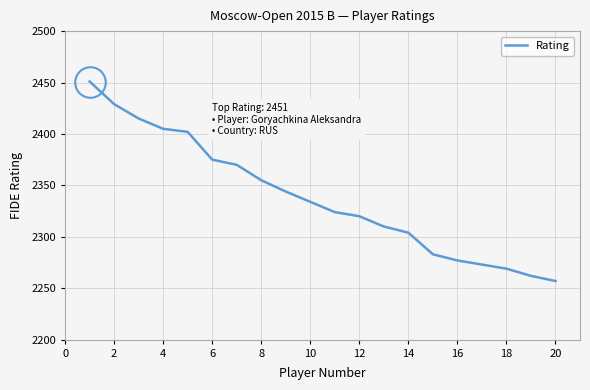

What is the maximum value shown in the chart?

2451